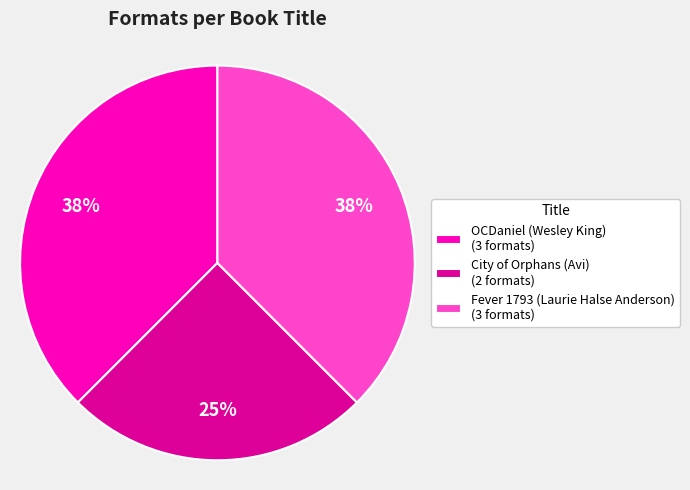

Combined, do OCDaniel (Wesley King) and City of Orphans (Avi) account for over 50%?

Yes